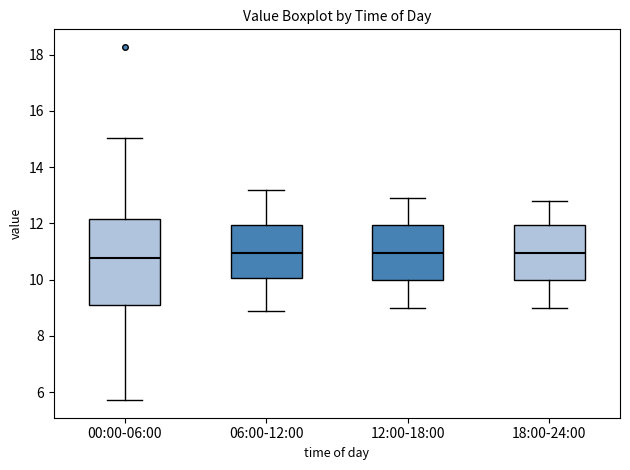

Reading left to right, read every box against the y-axis: the position of its median line, the range the box covers, and the ends of its whiskers. The values are not printed on the chart, so give them approximately, as read against the axis.

00:00-06:00: median 10.8, box 9.2 to 12.2, whiskers 5.8 to 15.0
06:00-12:00: median 11.0, box 10.0 to 12.0, whiskers 9.0 to 13.2
12:00-18:00: median 11.0, box 10.0 to 12.0, whiskers 9.0 to 13.0
18:00-24:00: median 11.0, box 10.0 to 12.0, whiskers 9.0 to 12.8